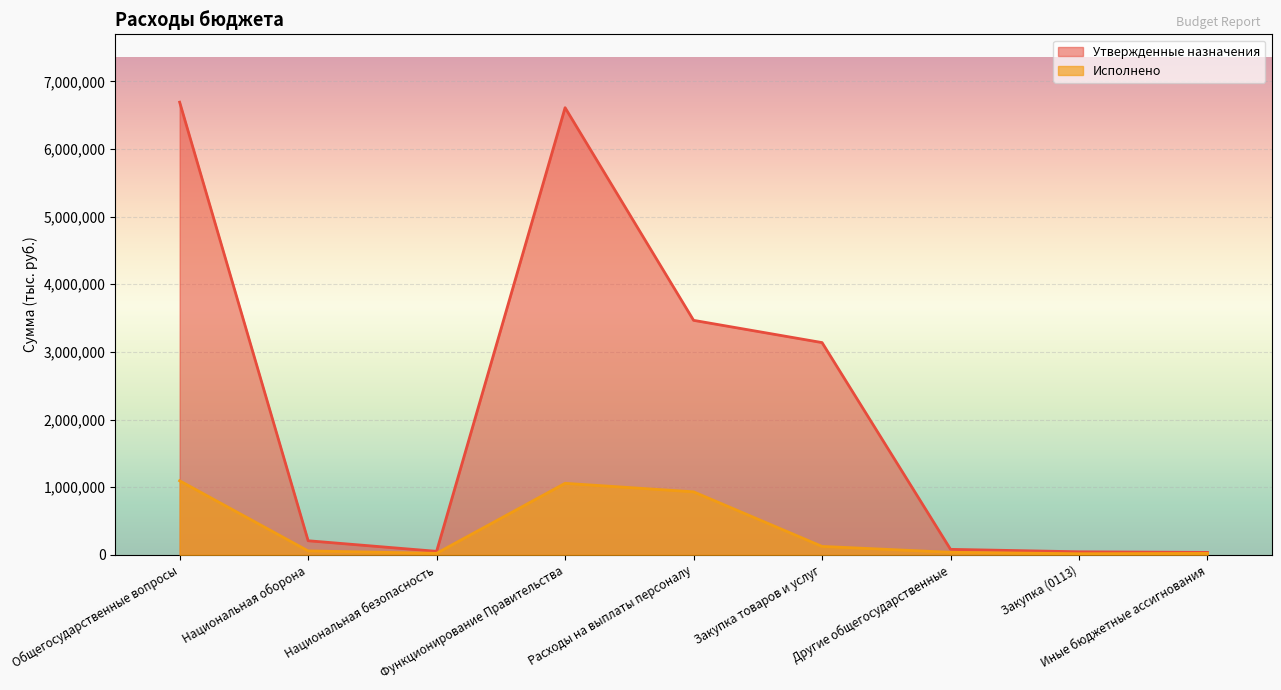

Reading left to right, what are all the values shown in this chart?

Утвержденные назначения: Общегосударственные вопросы=6691460.0	Национальная оборона=208200.0	Национальная безопасность=51600.0	Функционирование Правительства=6610310.0	Расходы на выплаты персоналу=3466700.0	Закупка товаров и услуг=3137710.0	Другие общегосударственные=81150.0	Закупка (0113)=45150.0	Иные бюджетные ассигнования=36000.0
Исполнено: Общегосударственные вопросы=1094859.8	Национальная оборона=57881.6	Национальная безопасность=22441.7	Функционирование Правительства=1057355.8	Расходы на выплаты персоналу=931460.8	Закупка товаров и услуг=124621.7	Другие общегосударственные=37504.0	Закупка (0113)=16240.0	Иные бюджетные ассигнования=21264.0